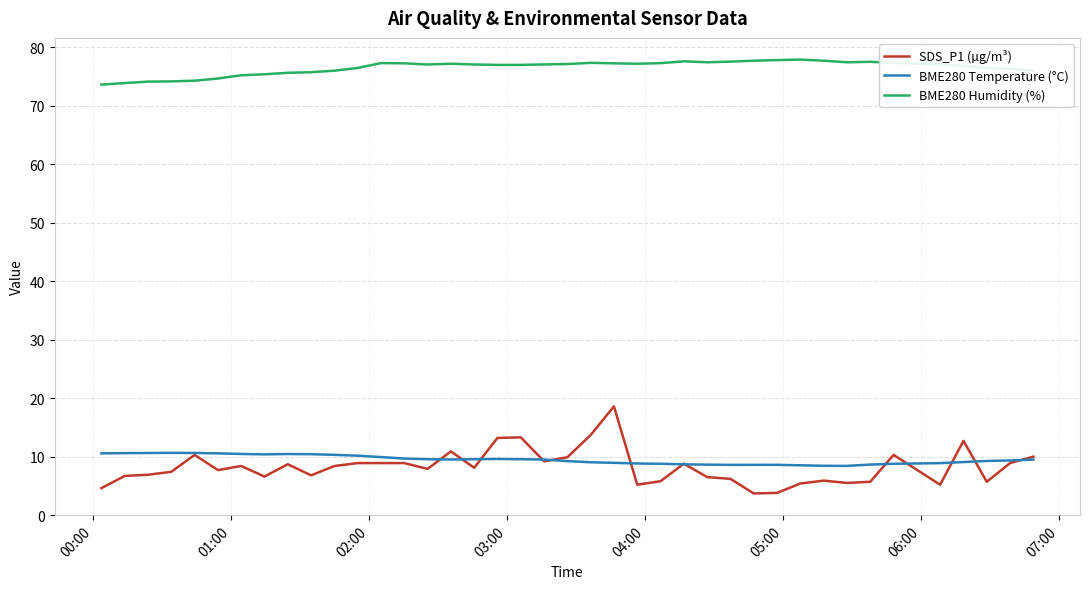

At how many categories does at least one series exceed 65?

40